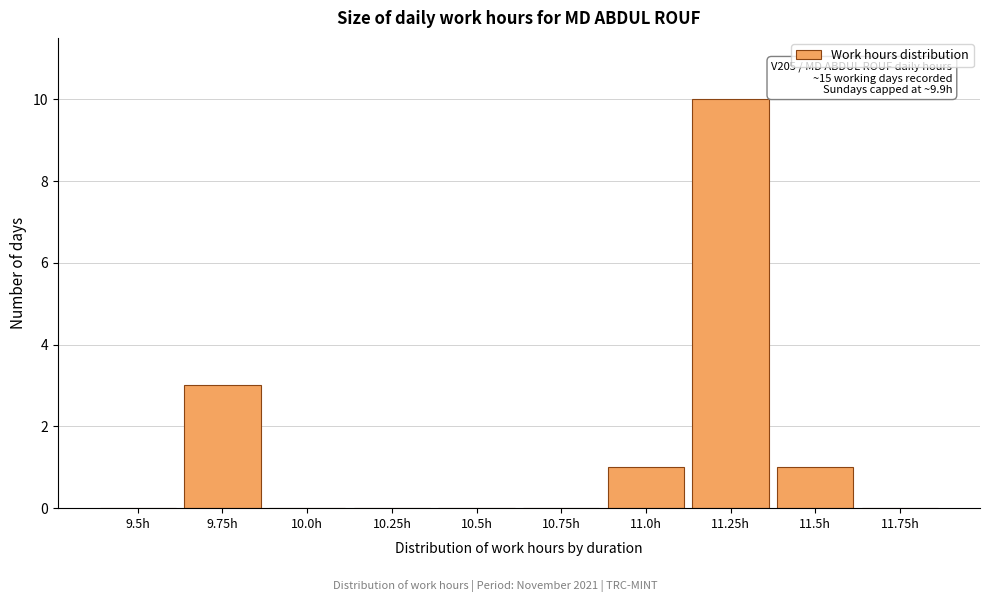

Reading left to right, what are all the values shown in this chart?

9.5h=0	9.75h=3	10.0h=0	10.25h=0	10.5h=0	10.75h=0	11.0h=1	11.25h=10	11.5h=1	11.75h=0